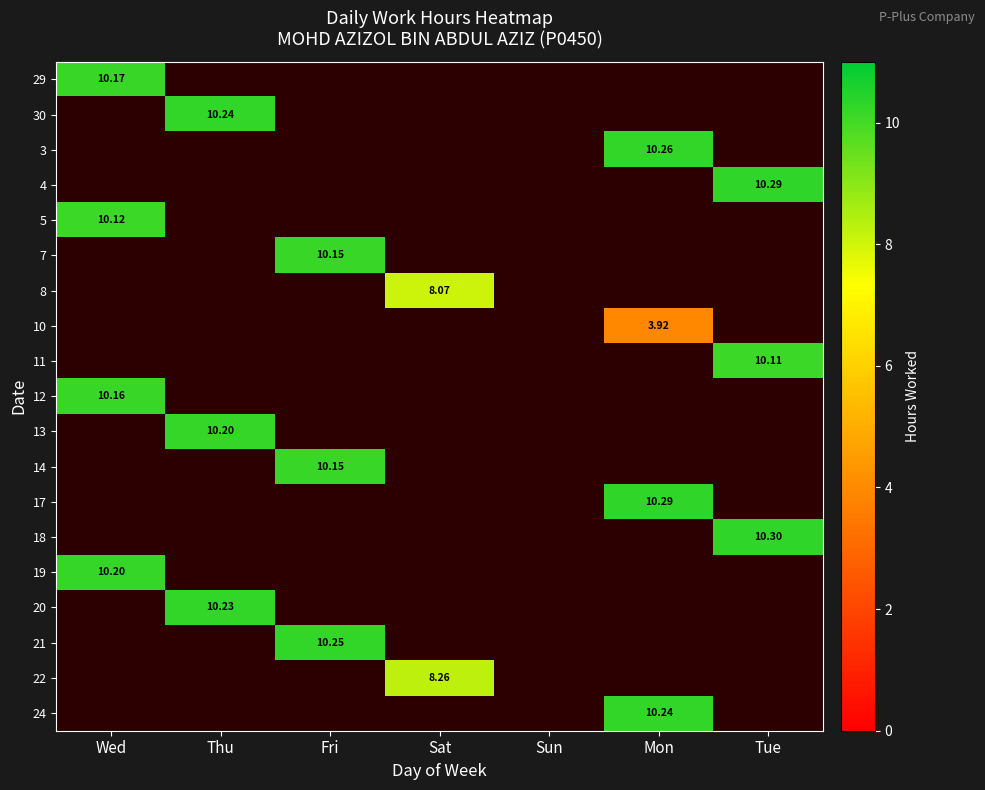

How many data points does each series have?

7